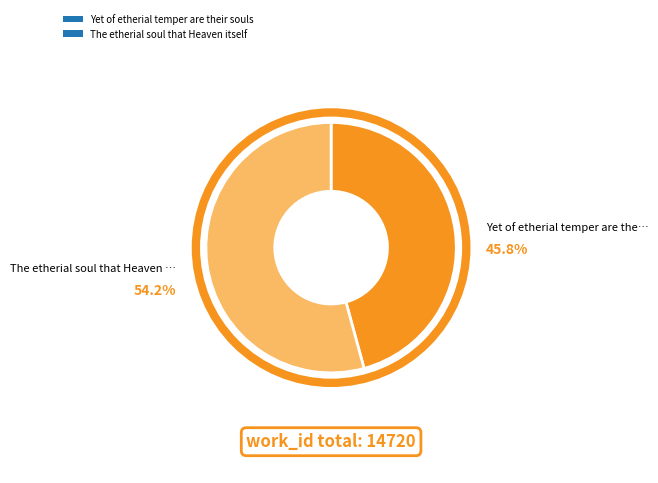

To the nearest percent, what is the combined percentage of Yet of etherial temper are their souls and The etherial soul that Heaven itself?

100%